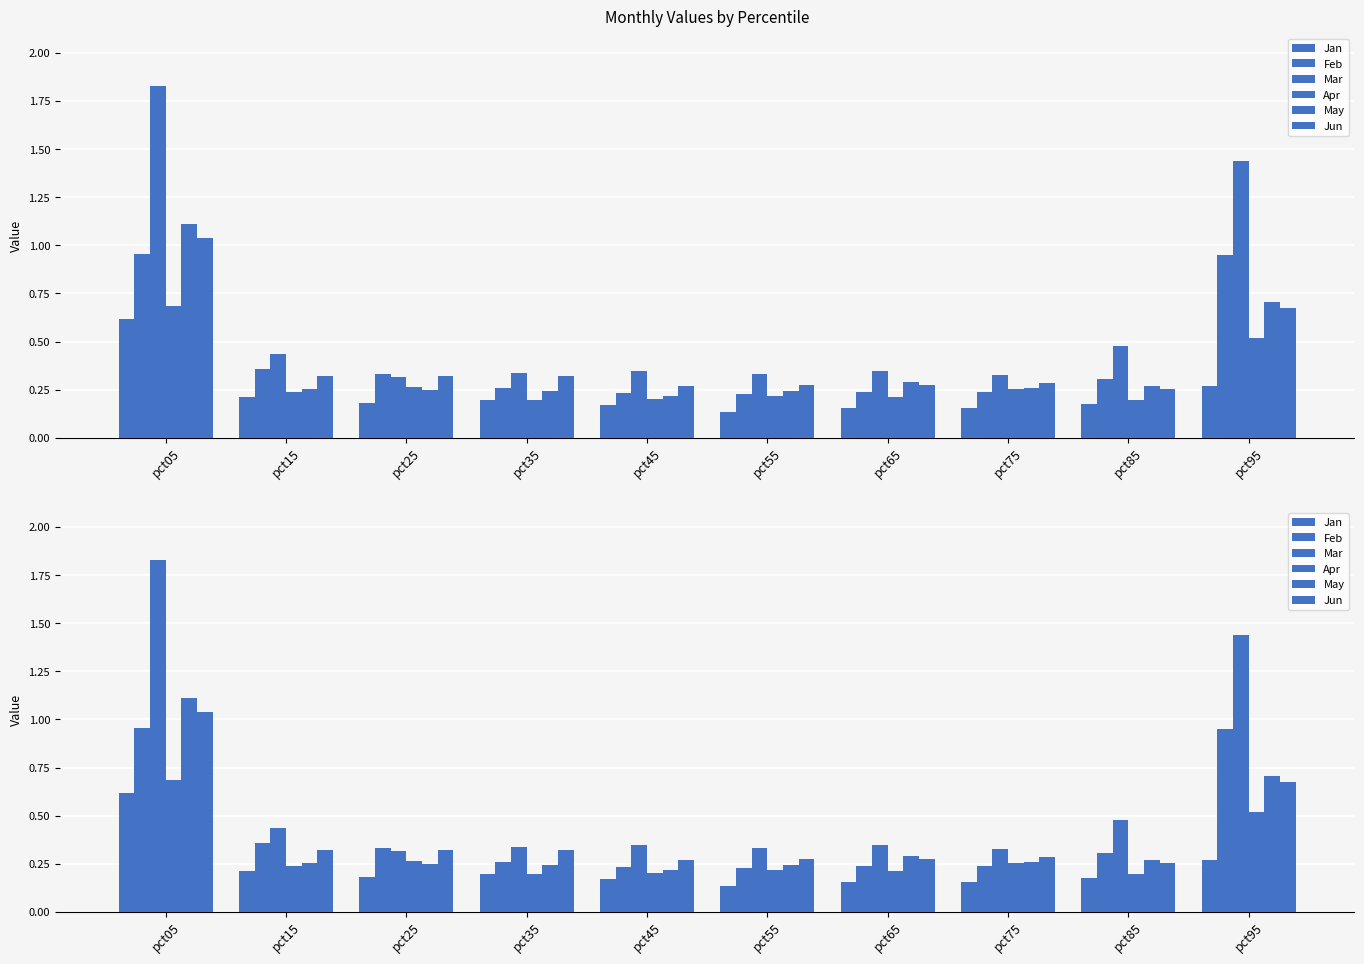

Rank the series at pct25 from lowest to highest value.

Jan, May, Apr, Mar, Jun, Feb